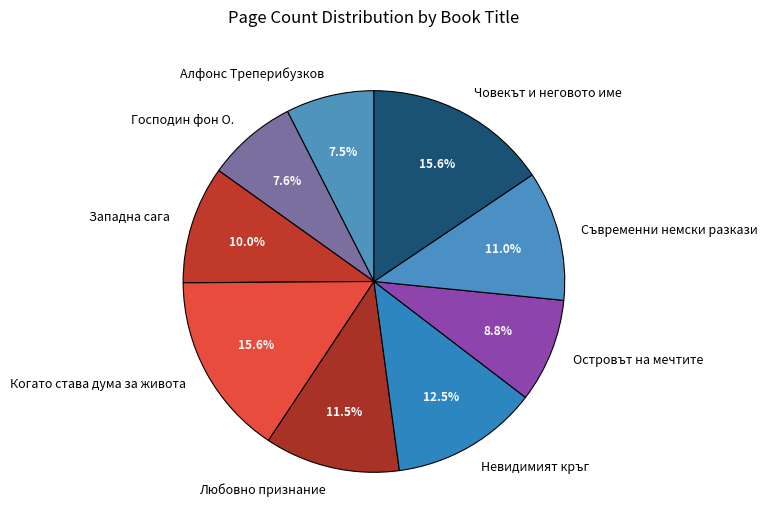

Is Невидимият кръг the majority of the pie?

No